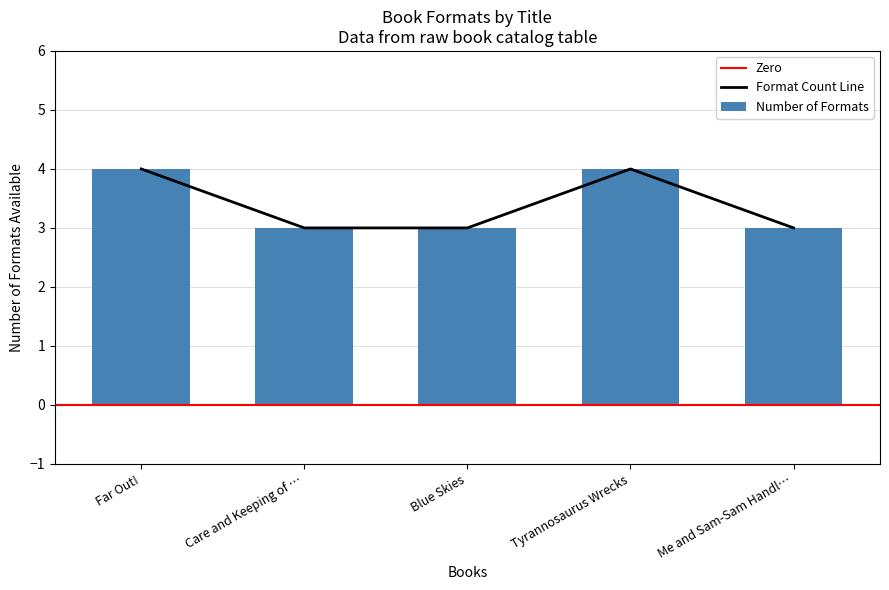

What is the average value?

3